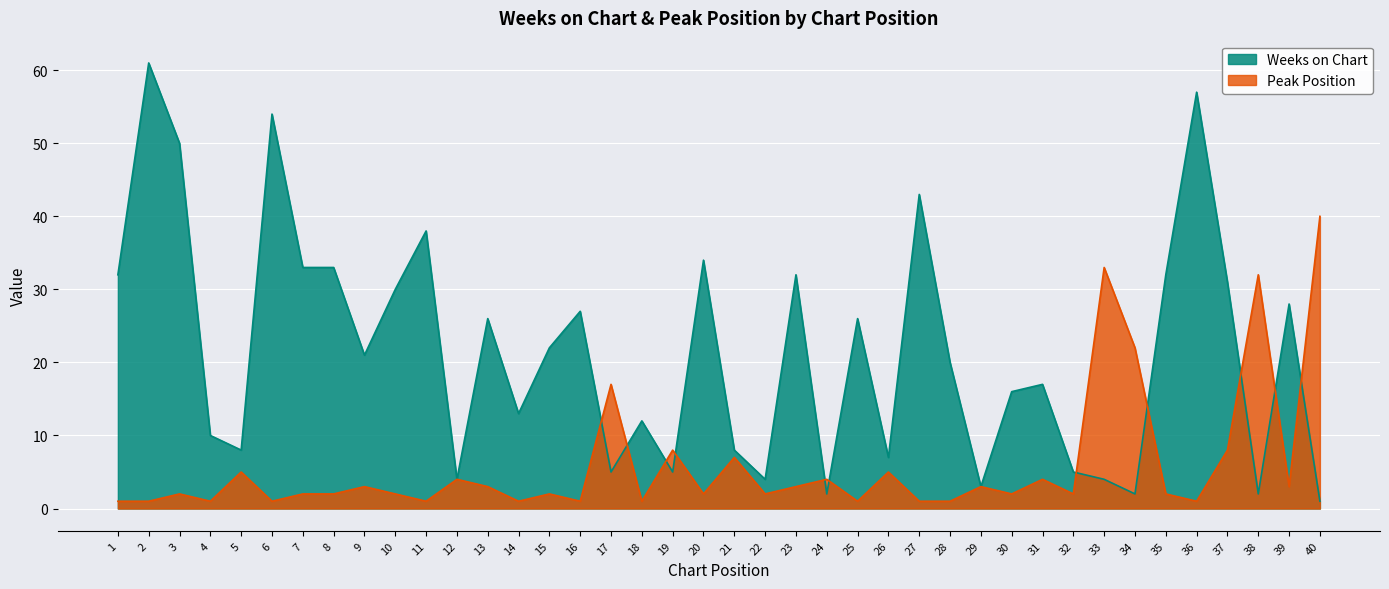

How many data points in Weeks on Chart are less than 21?

20